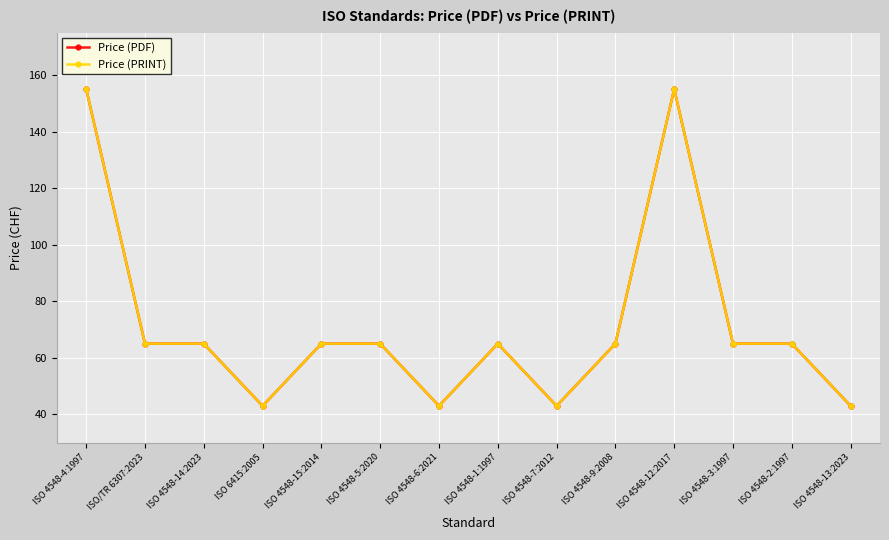

What is the label of the 4th point from the right?

ISO 4548-12:2017